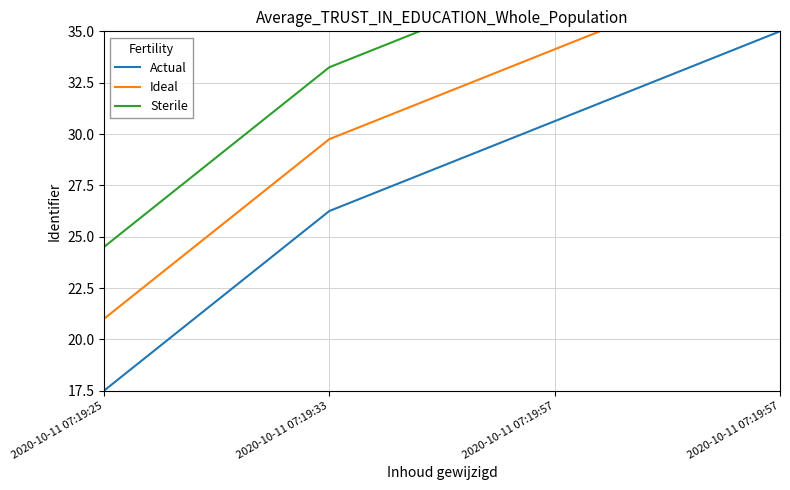

Where is Actual nearest to the value 26?

2020-10-11 07:19:33